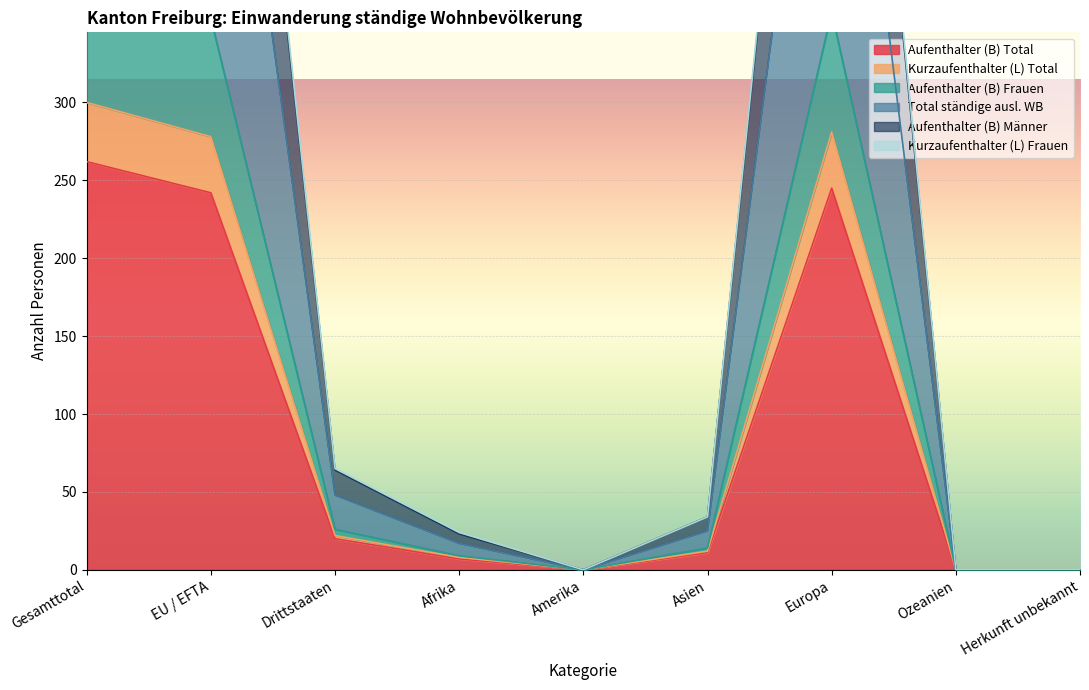

Where is Kurzaufenthalter (L) Total nearest to the value 190?

EU / EFTA